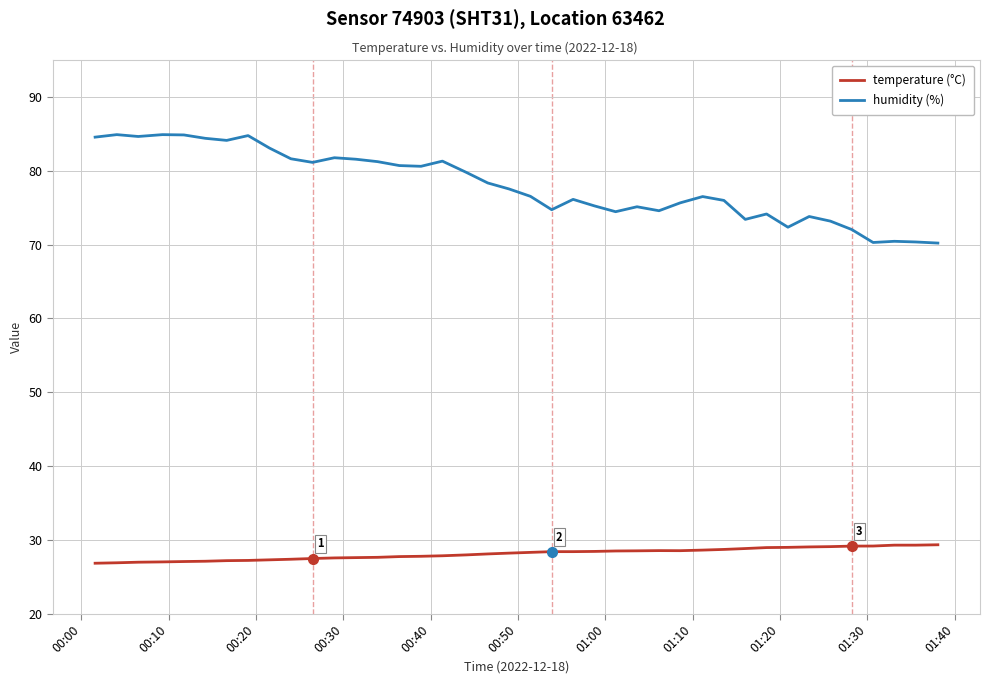

What is the difference between the second highest and second lowest values in the humidity (%) series?

14.6